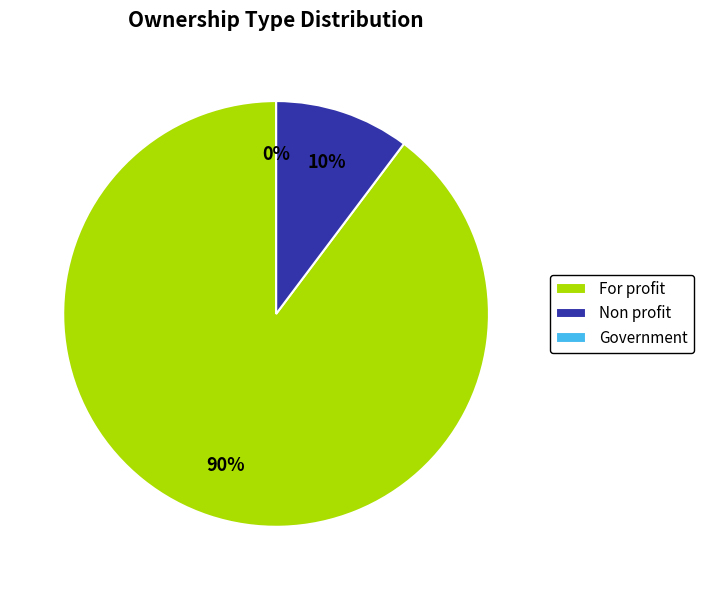

Which slice is the largest?

For profit